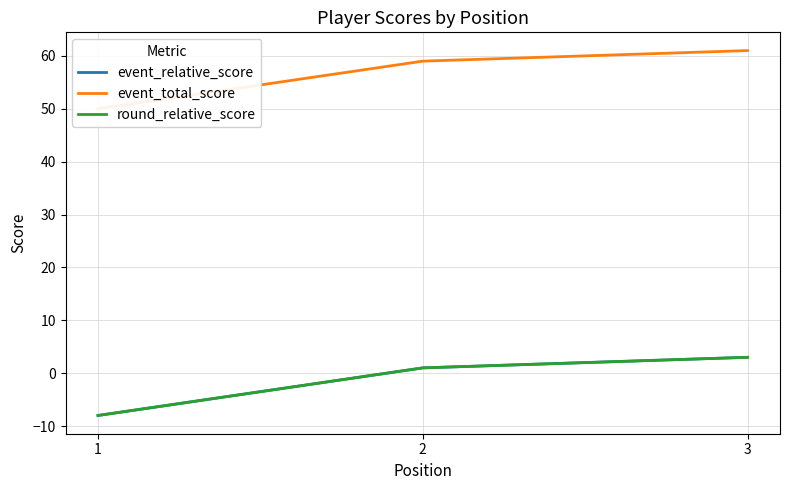

Which has a higher value, 2 or 3?

3